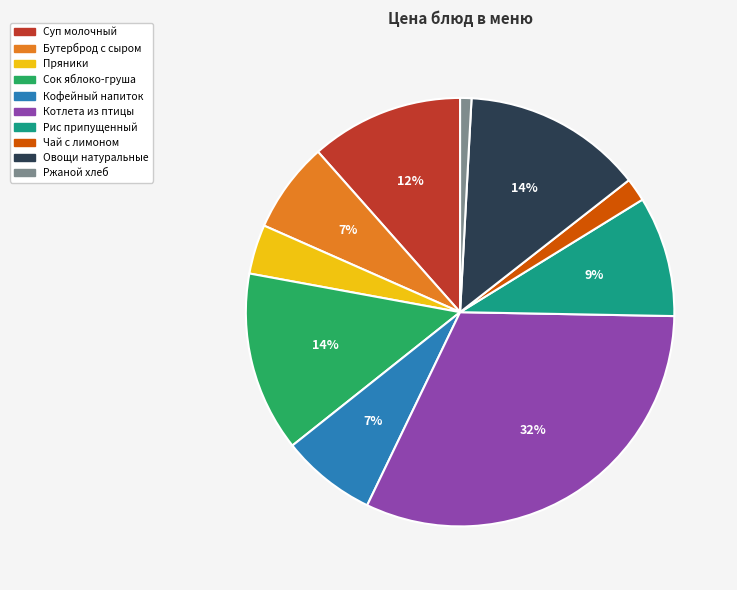

The Котлета из птицы slice represents 32% of the pie. True or false?

True